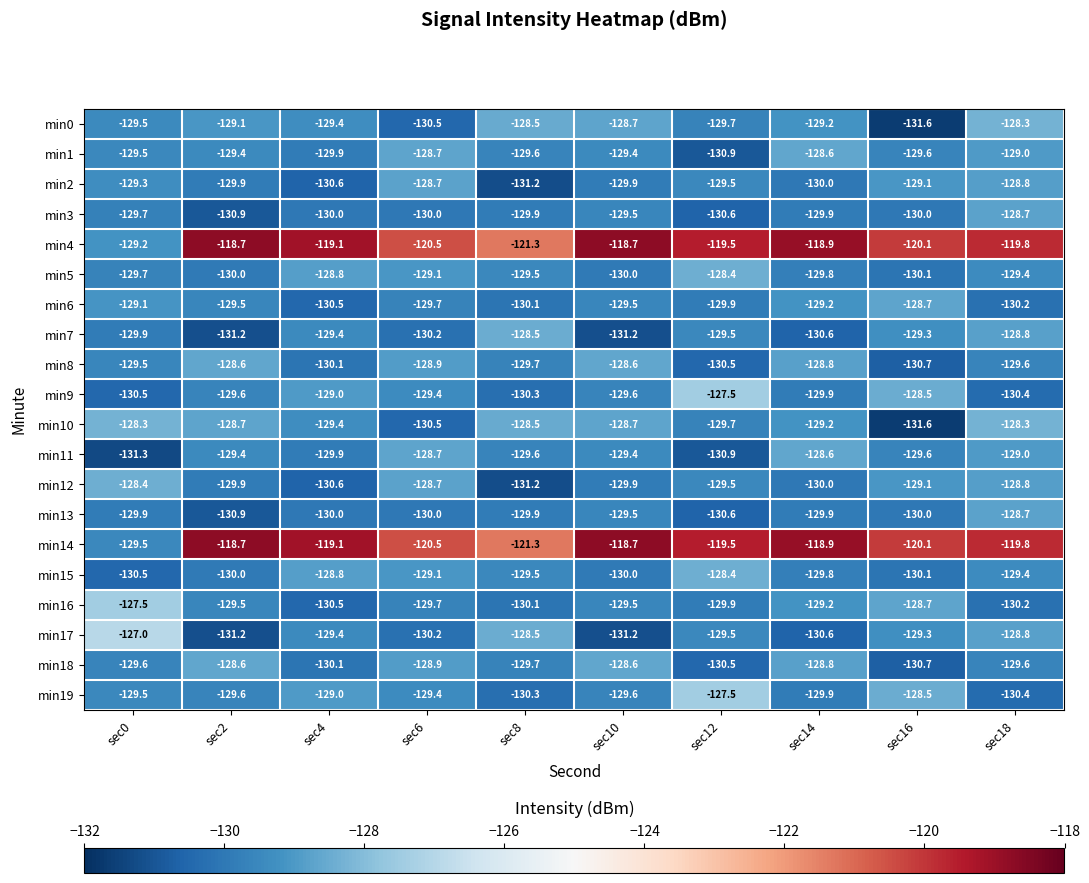

What value does the min12 series have at sec16?

-129.1